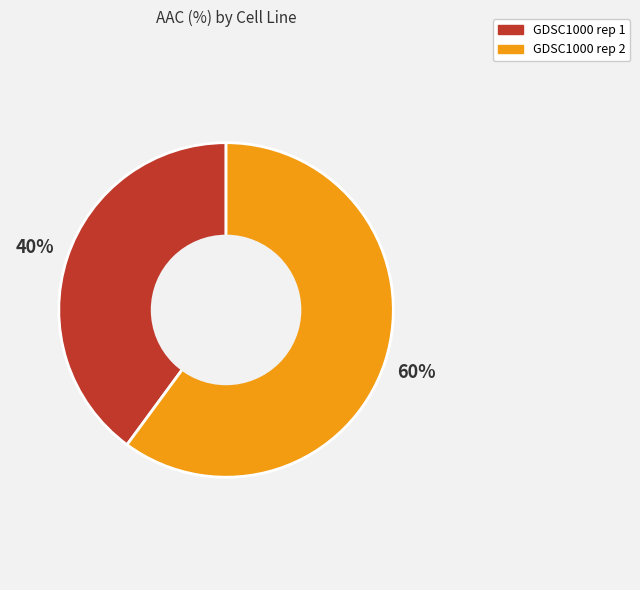

Is the sum of GDSC1000 rep 1 and GDSC1000 rep 2 greater than half?

Yes